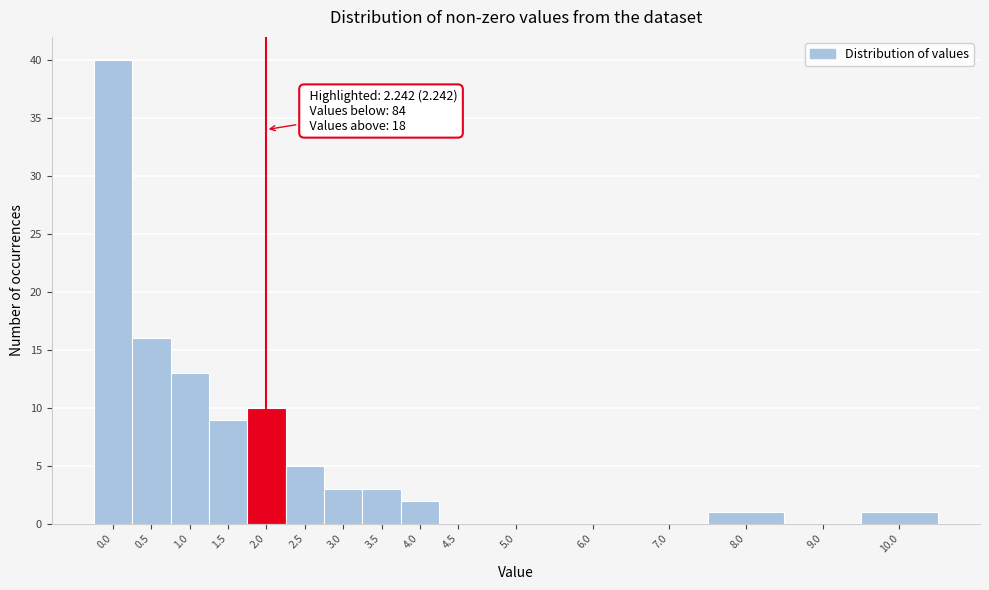

Reading right to left, transcribe all the data shown in this chart.

10.0=1	9.0=0	8.0=1	7.0=0	6.0=0	5.0=0	4.5=0	4.0=2	3.5=3	3.0=3	2.5=5	2.0=10	1.5=9	1.0=13	0.5=16	0.0=40